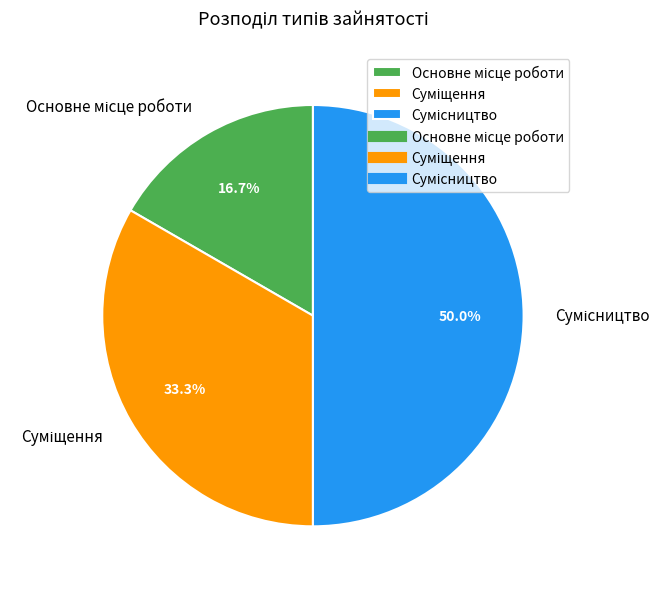

How many slices are in this pie chart?

3